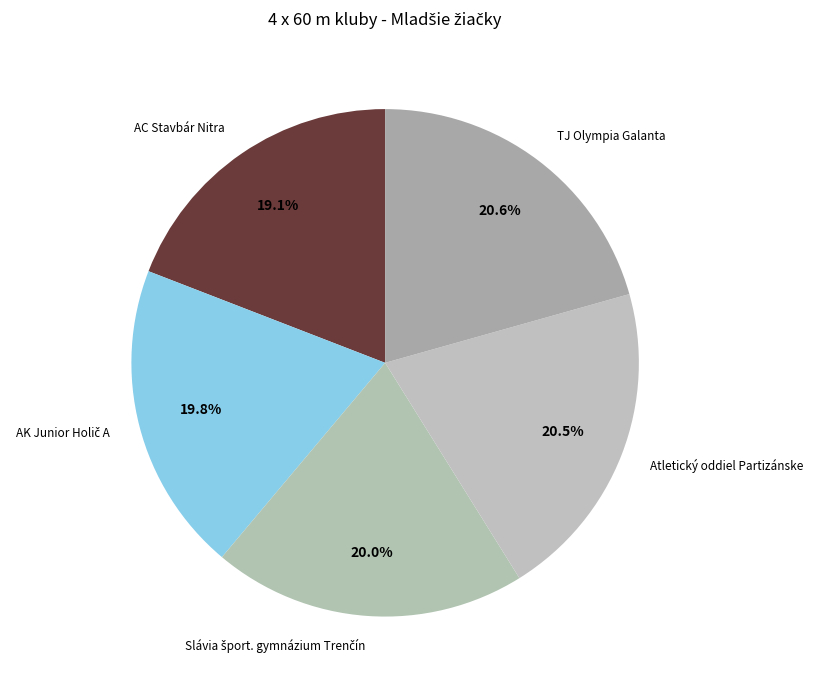

What percentage is NOT represented by AC Stavbár Nitra?

80.9%